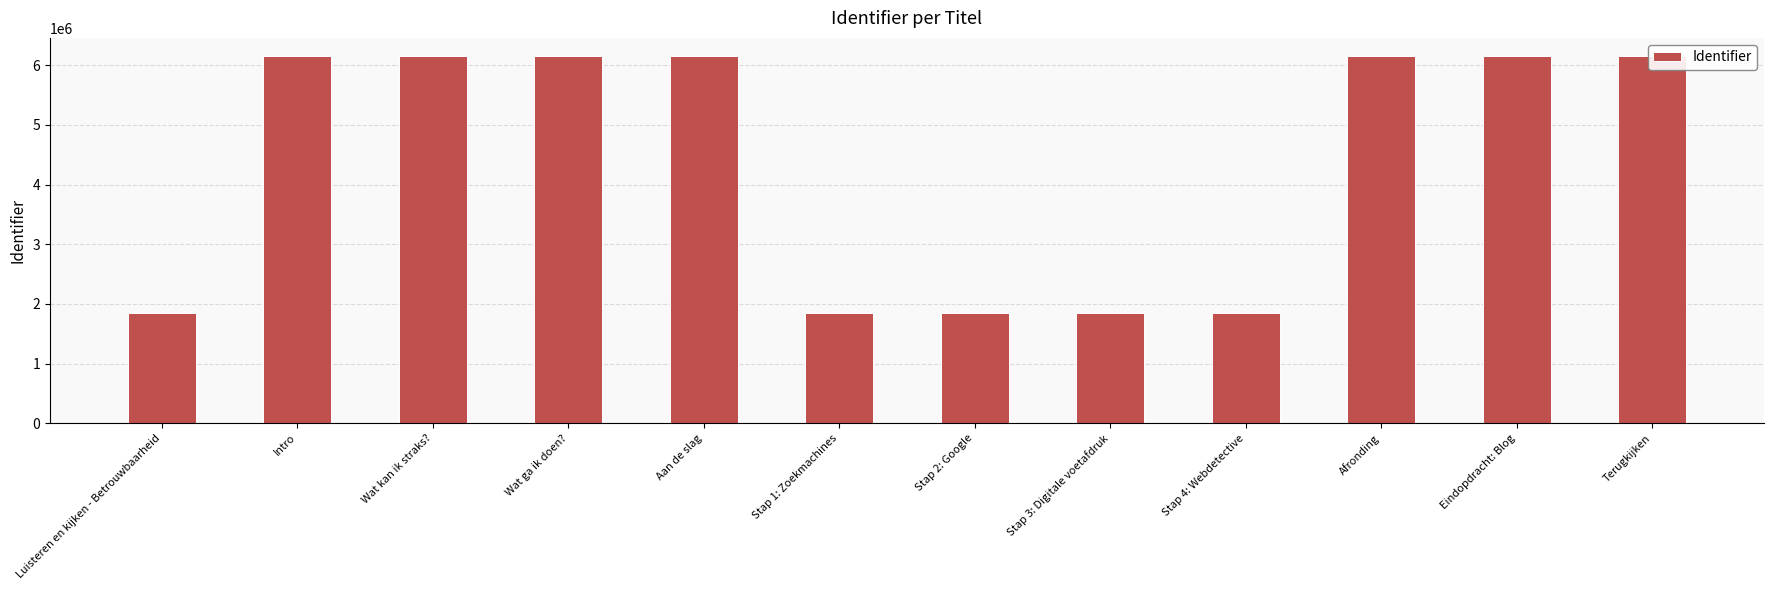

What is the label of the 7th bar from the left?

Stap 2: Google